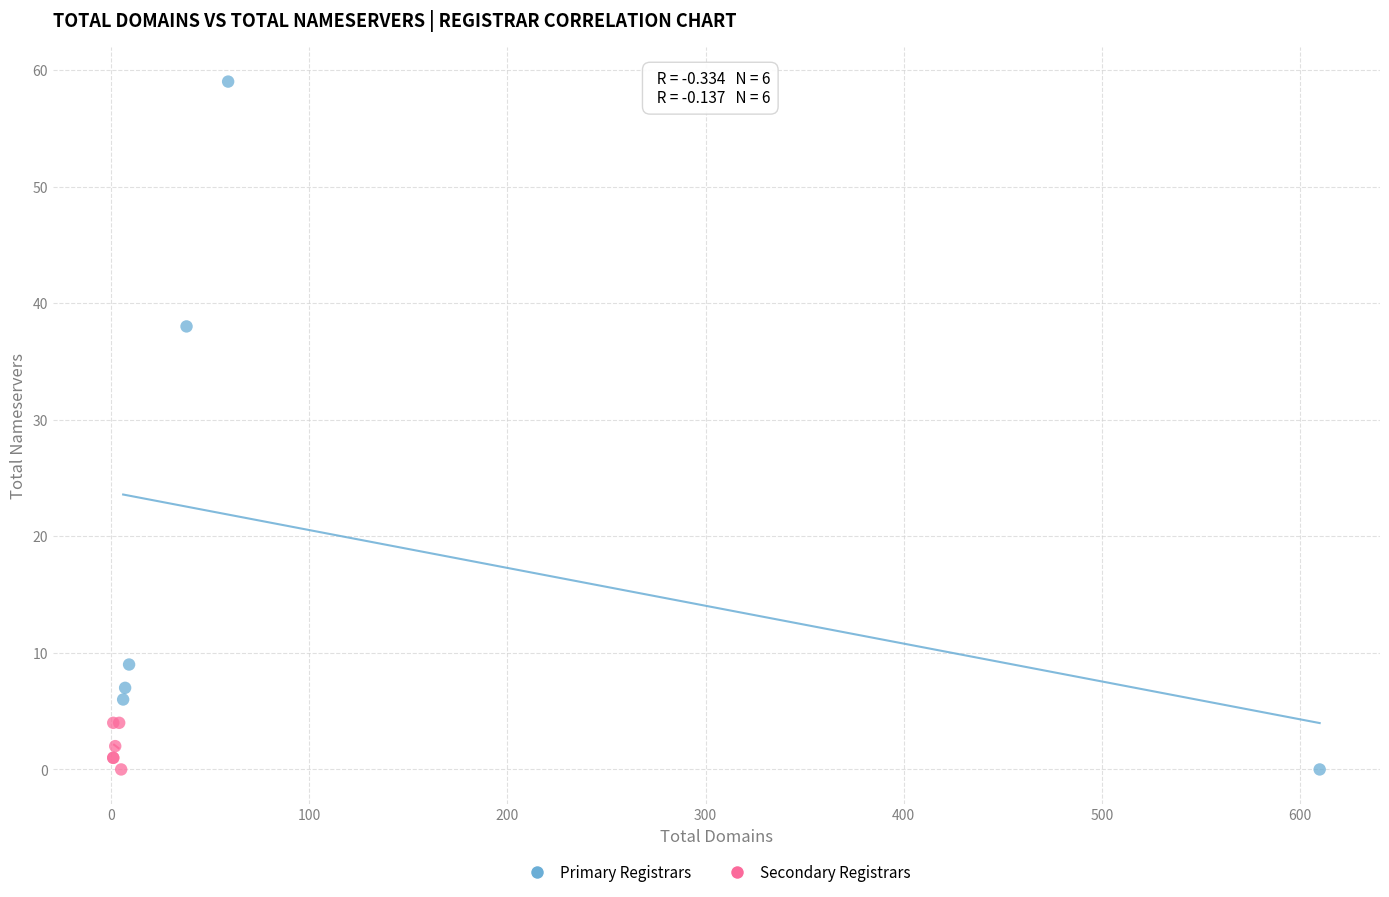

Which series has the widest spread of Y values?

Primary Registrars